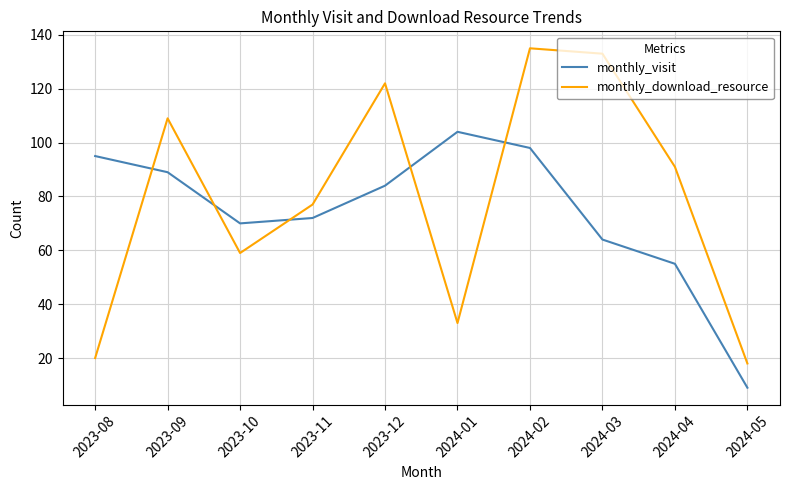

What position from the right is 2023-08?

10